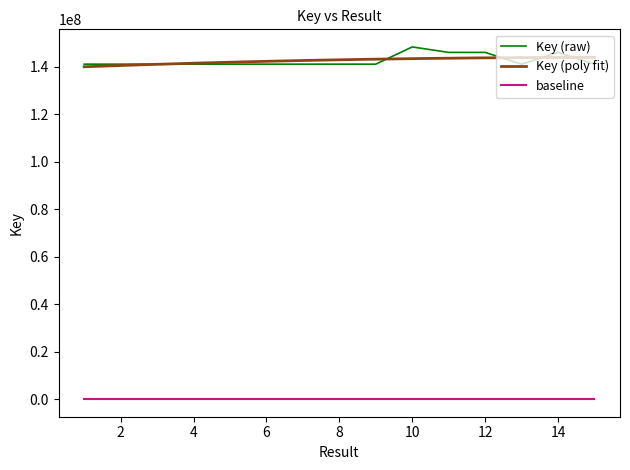

True or false: the data shows 145964133 at 11.

True